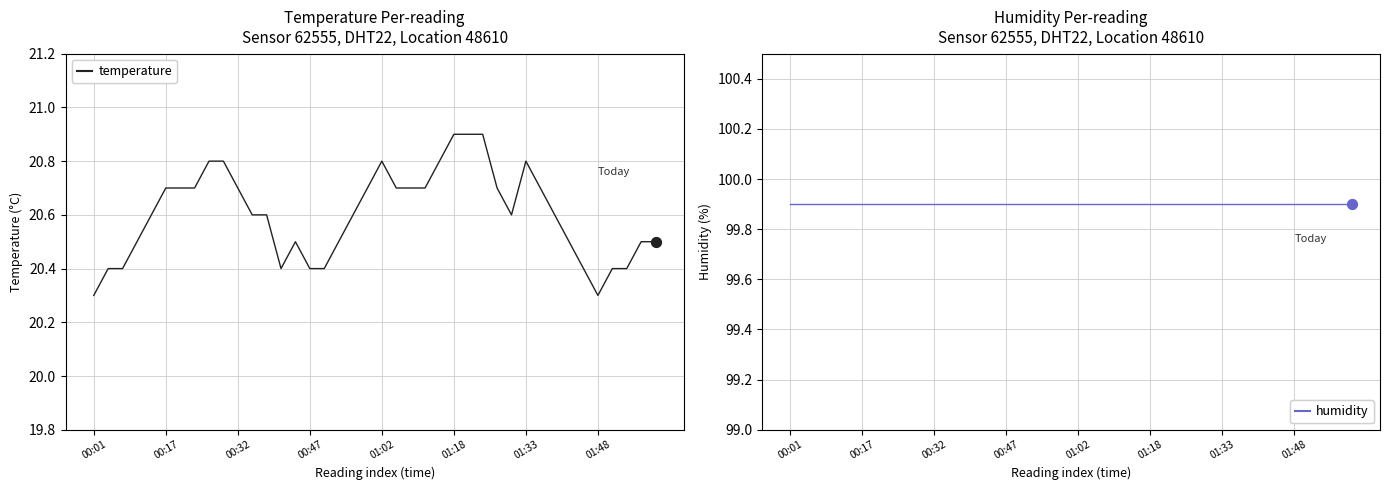

At how many categories does at least one series exceed 94?

40